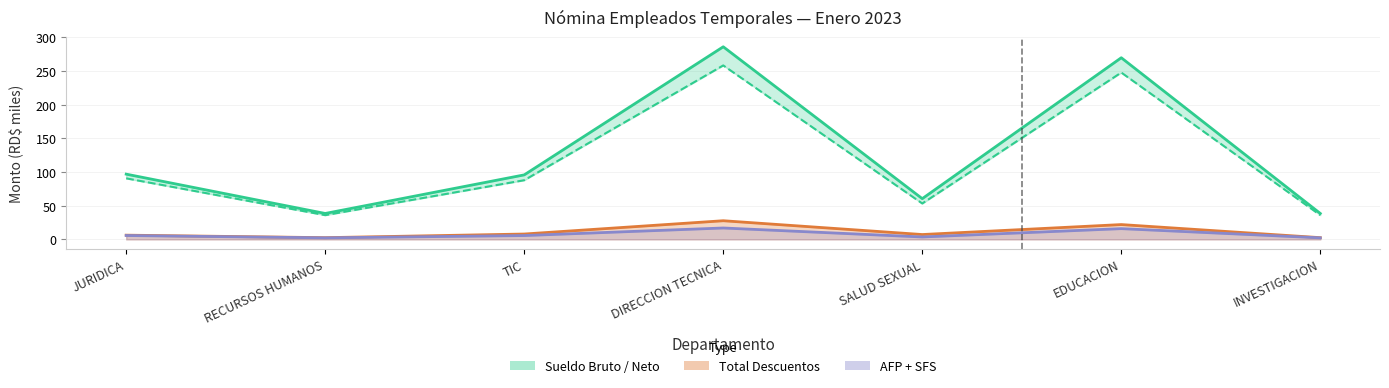

How many values in the Sueldo Bruto line series exceed 95?

4